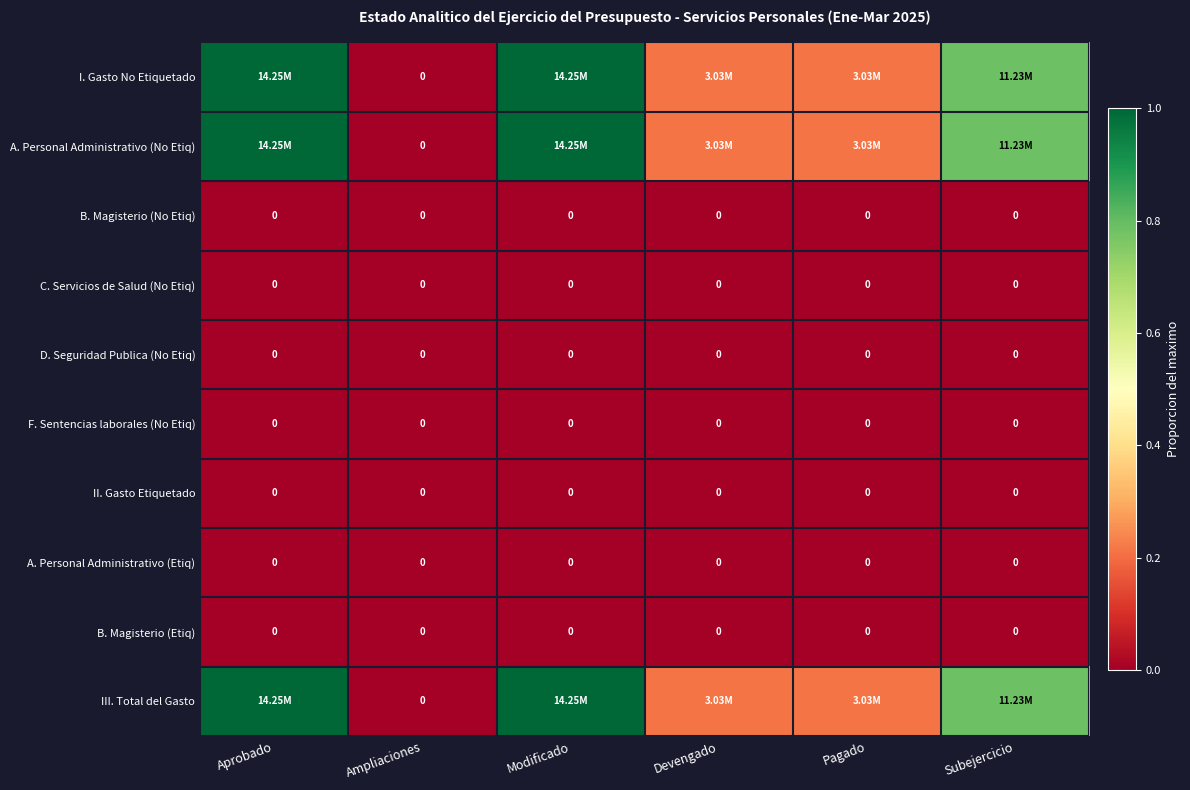

Is the value of I. Gasto No Etiquetado at Ampliaciones greater than the value of II. Gasto Etiquetado at Ampliaciones?

No